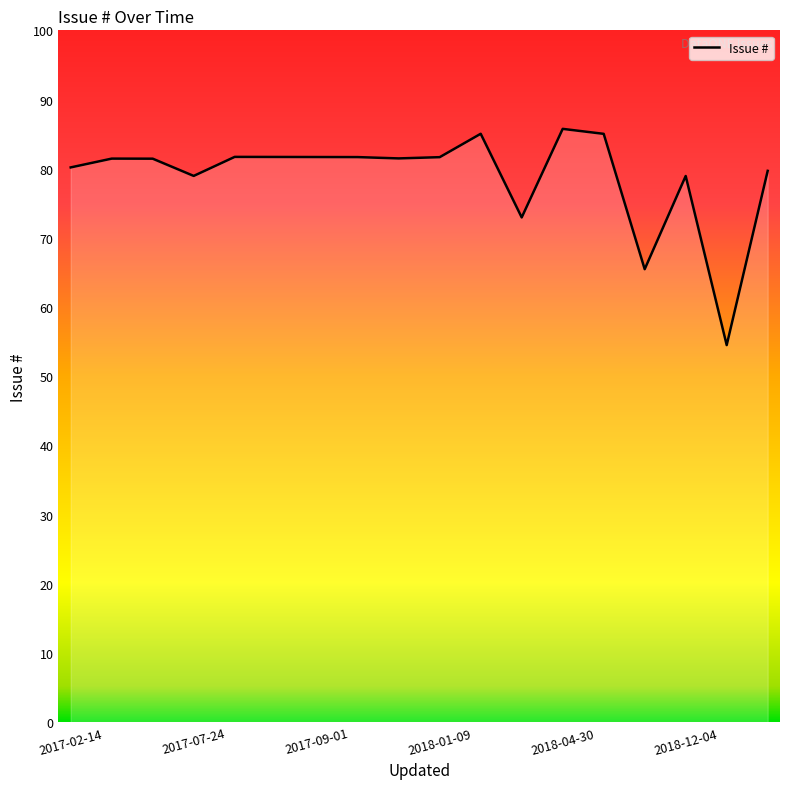

How many points are higher than both their immediate neighbors (excluding endpoints)?

5